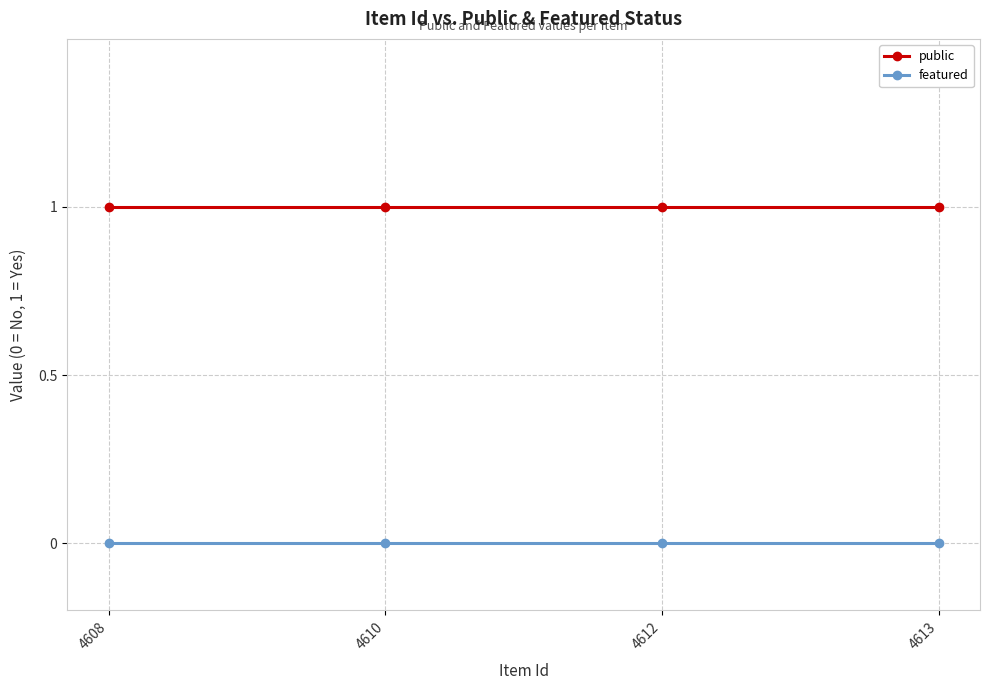

True or false: featured and public cross at least once.

False